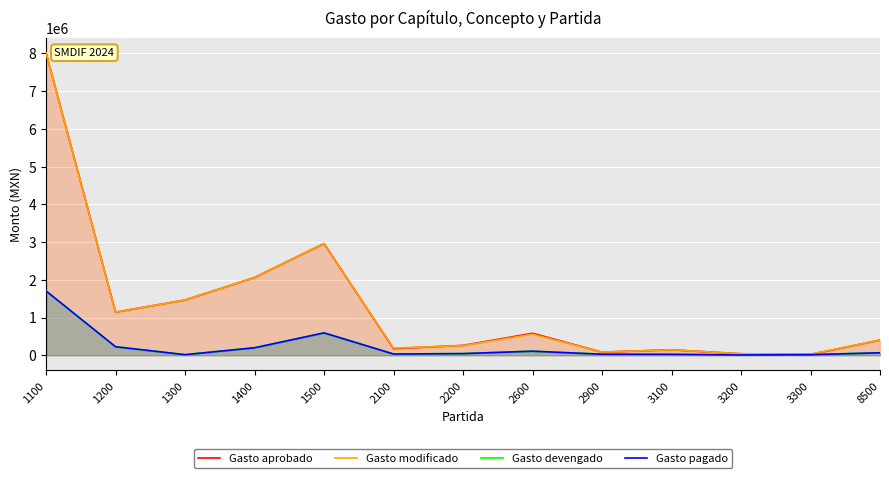

True or false: Gasto modificado and Gasto devengado intersect in this chart.

False